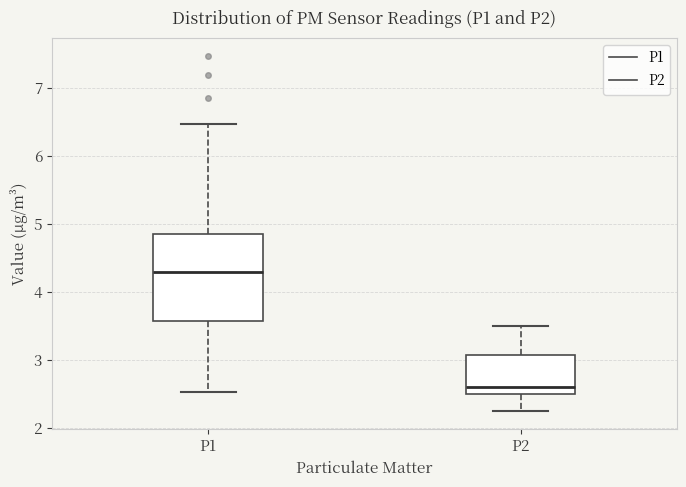

Where is the lower edge of the box for P2 on the y-axis? The values are not printed on the chart, so give them approximately, as read against the axis.

2.5